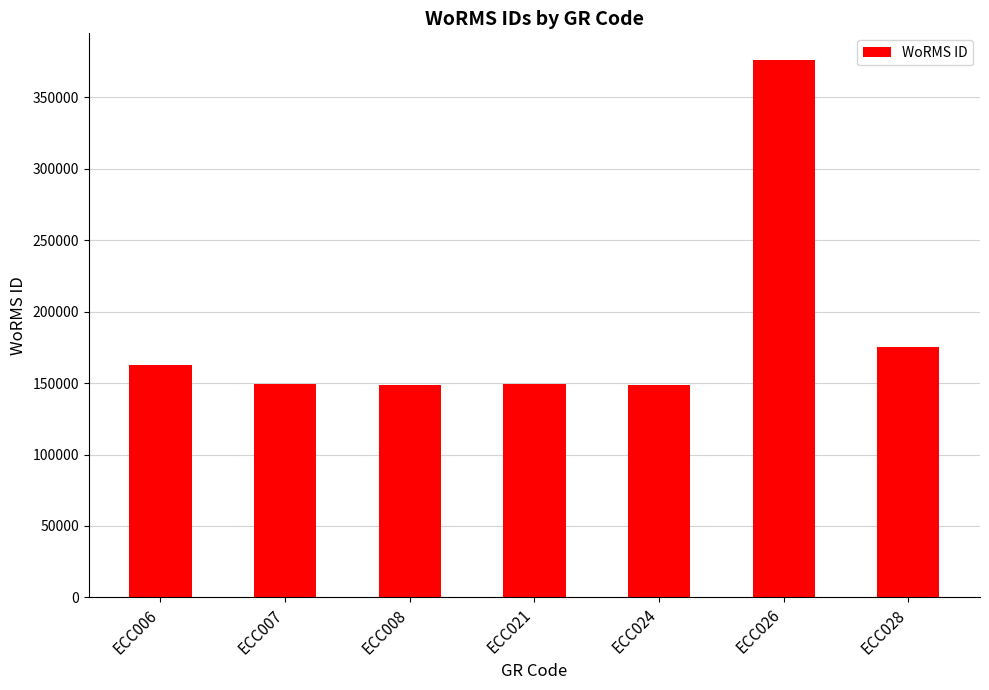

At which label is the value closest to 262515?

ECC028